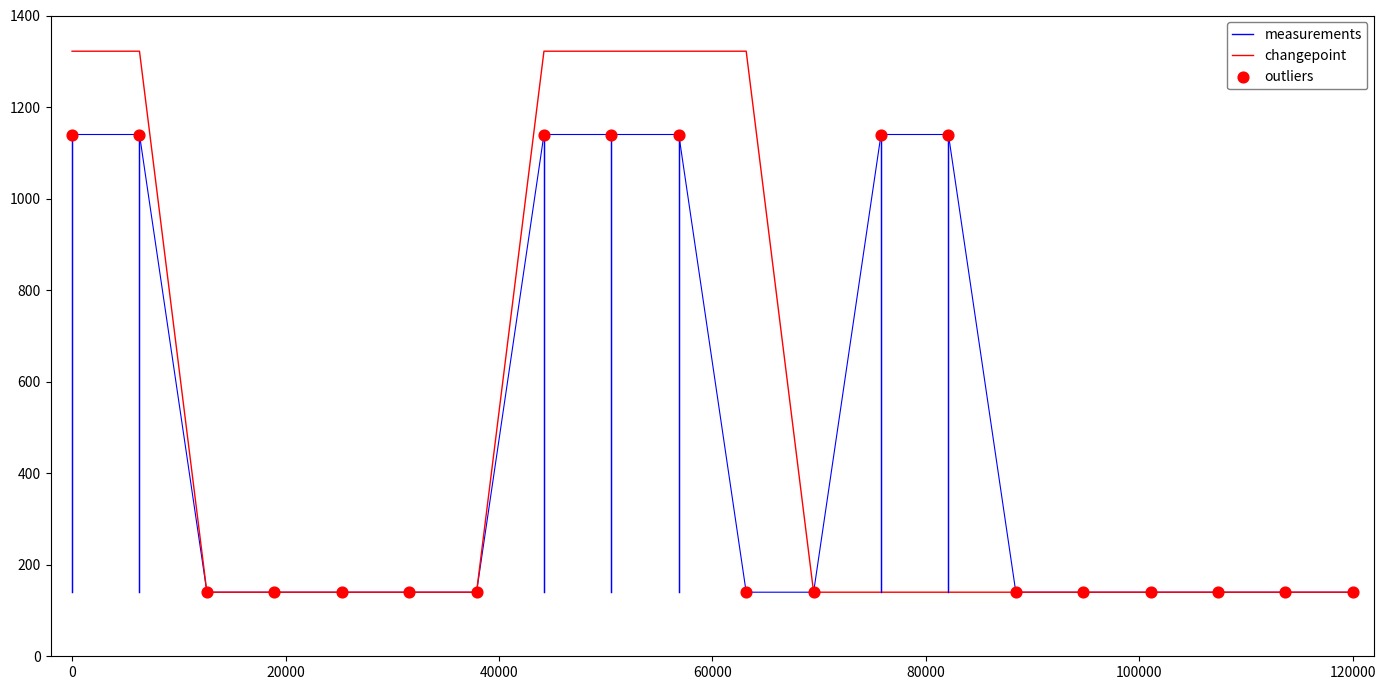

What is the highest value of the changepoint series?

1322